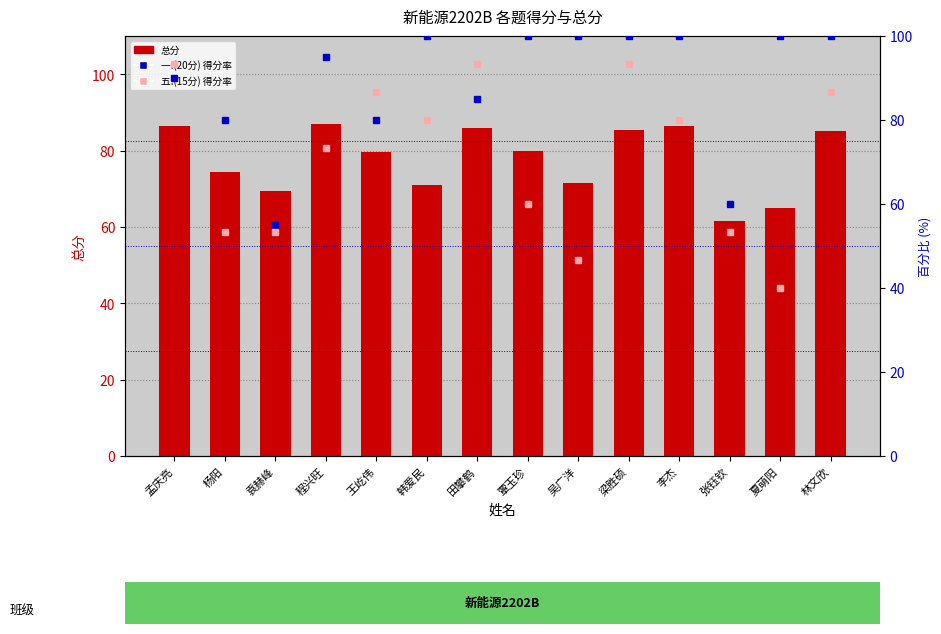

True or false: 一.(20分) 得分率 has a value of 65.9 at 梁胜硕.

False